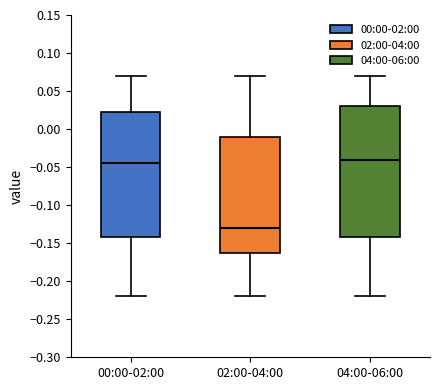

Reading left to right, read every box against the y-axis: the position of its median line, the range the box covers, and the ends of its whiskers. The values are not printed on the chart, so give them approximately, as read against the axis.

00:00-02:00: median -0.045, box -0.140 to 0.025, whiskers -0.220 to 0.070
02:00-04:00: median -0.130, box -0.160 to -0.010, whiskers -0.220 to 0.070
04:00-06:00: median -0.040, box -0.140 to 0.030, whiskers -0.220 to 0.070